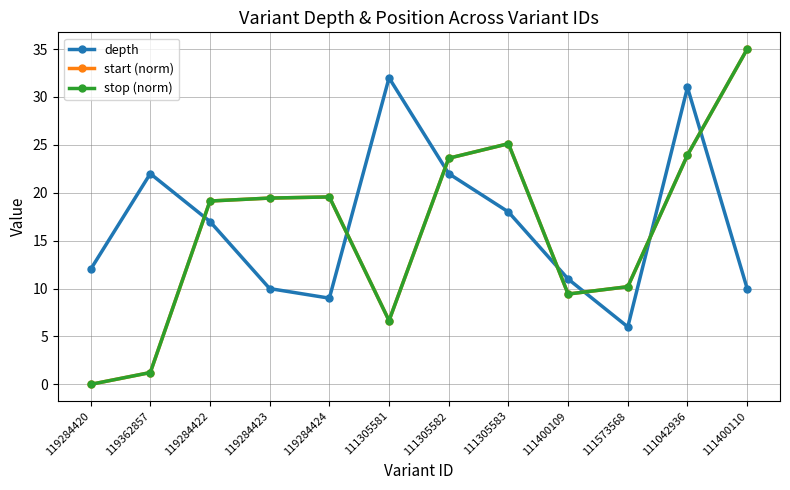

Does the chart have visible grid lines?

Yes